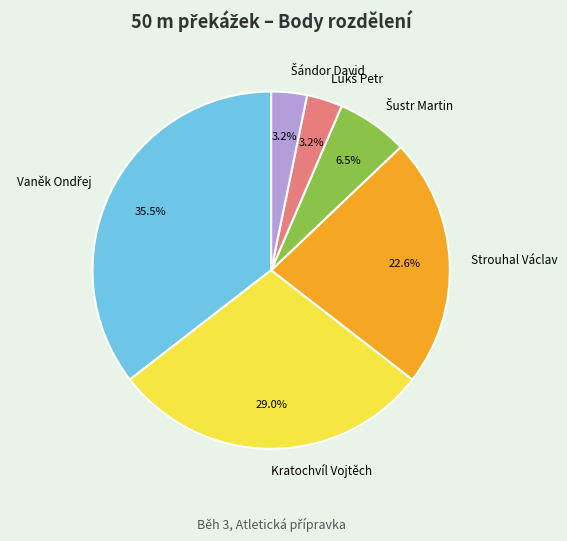

What portion of the pie excludes Kratochvíl Vojtěch?

71.0%